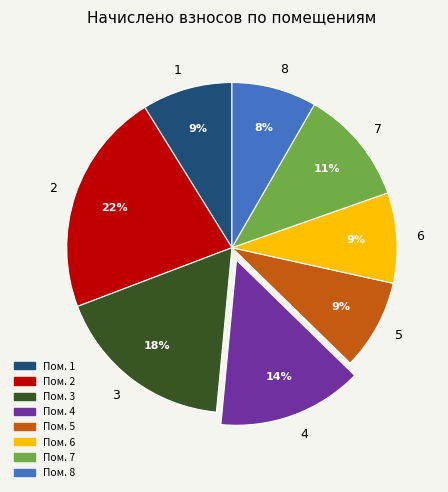

Is the sum of 1 and 2 greater than half?

No